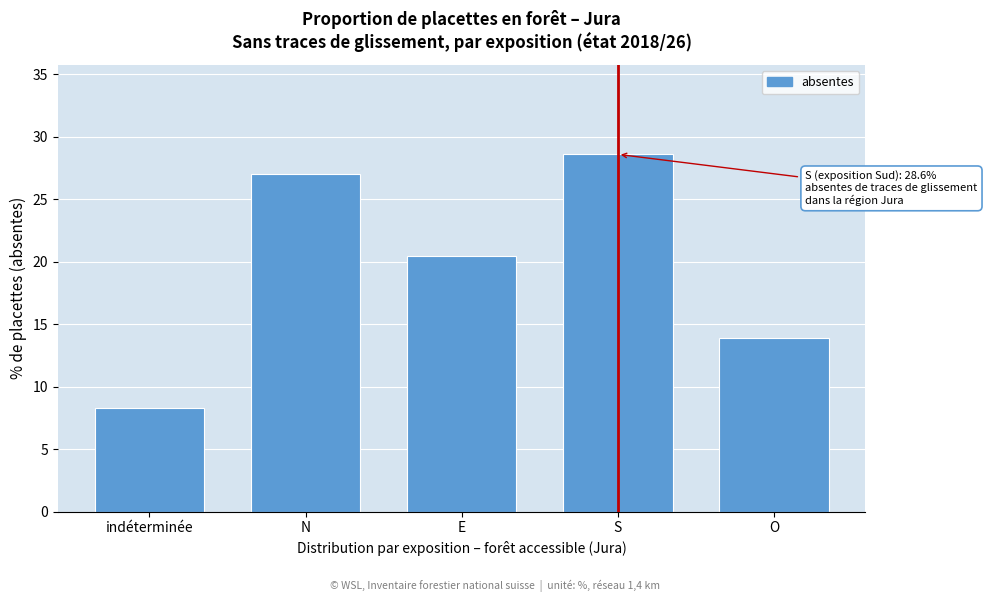

Reading left to right, extract all data points from this chart.

8.3	27.0	20.5	28.6	13.9